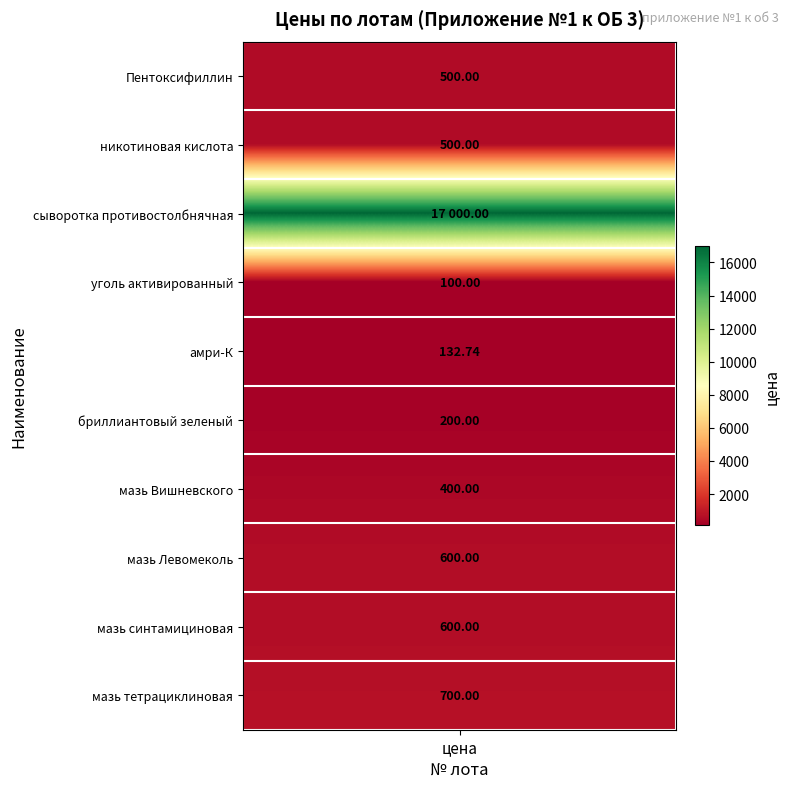

List the labels in order of value, largest first.

3, 10, 8, 9, 1, 2, 7, 6, 5, 4